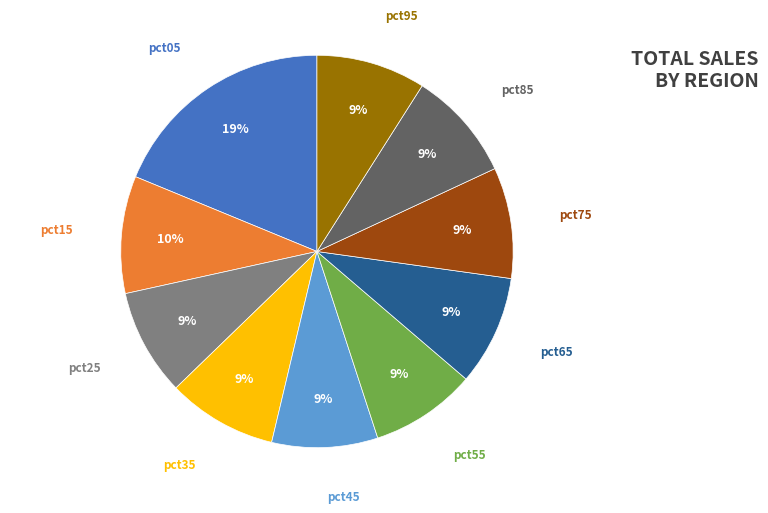

To the nearest percent, what percentage of the pie is pct05?

19%